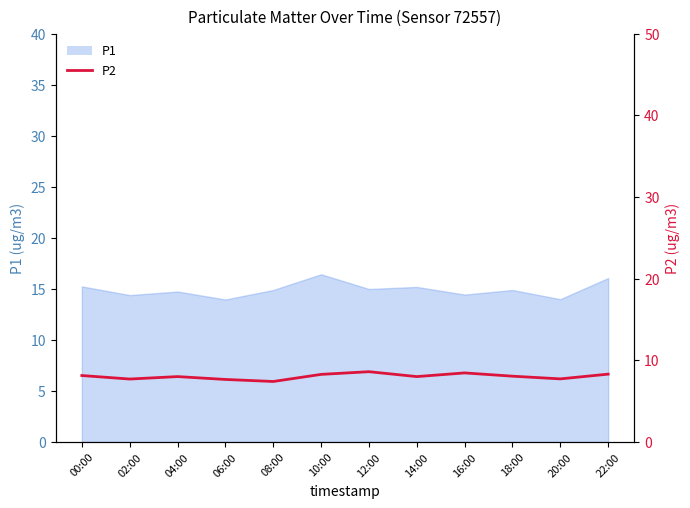

Reading left to right, what are all the values shown in this chart?

8.1	7.7	8.0	7.7	7.4	8.3	8.6	8.0	8.4	8.1	7.7	8.3